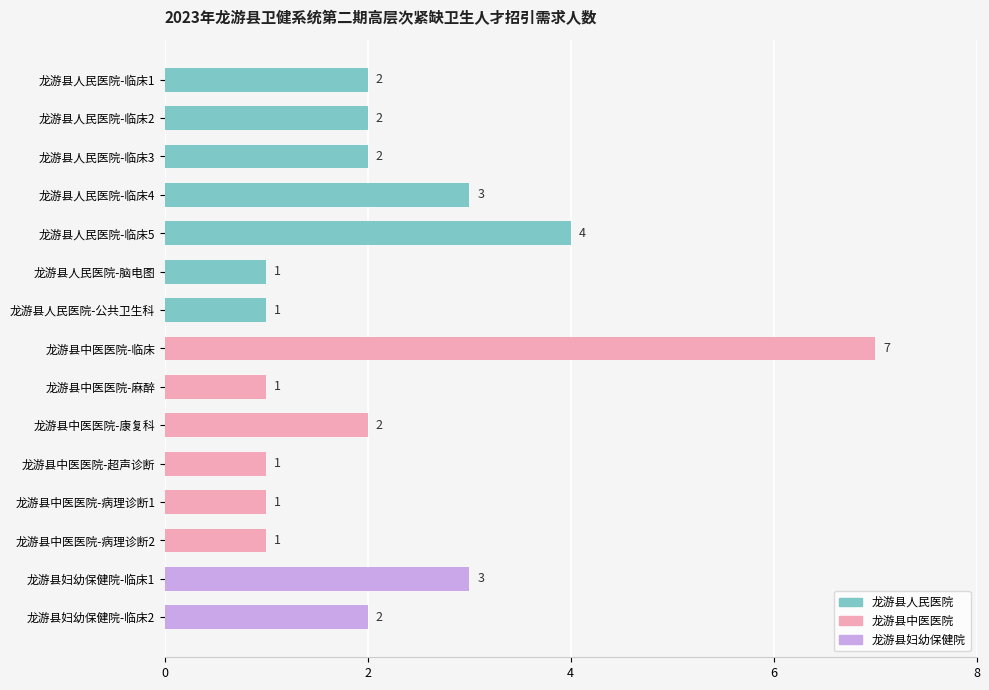

What is the average value?

2